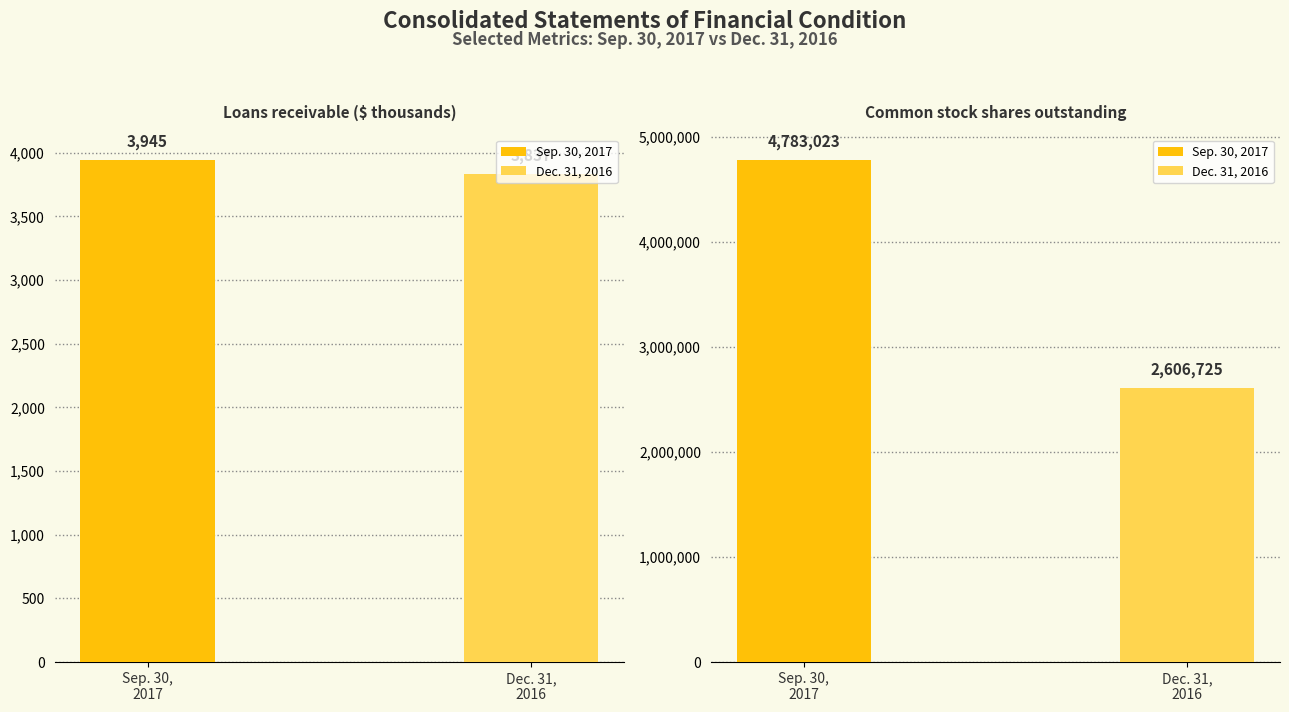

What is the lowest value of the Dec. 31, 2016 series?

3837